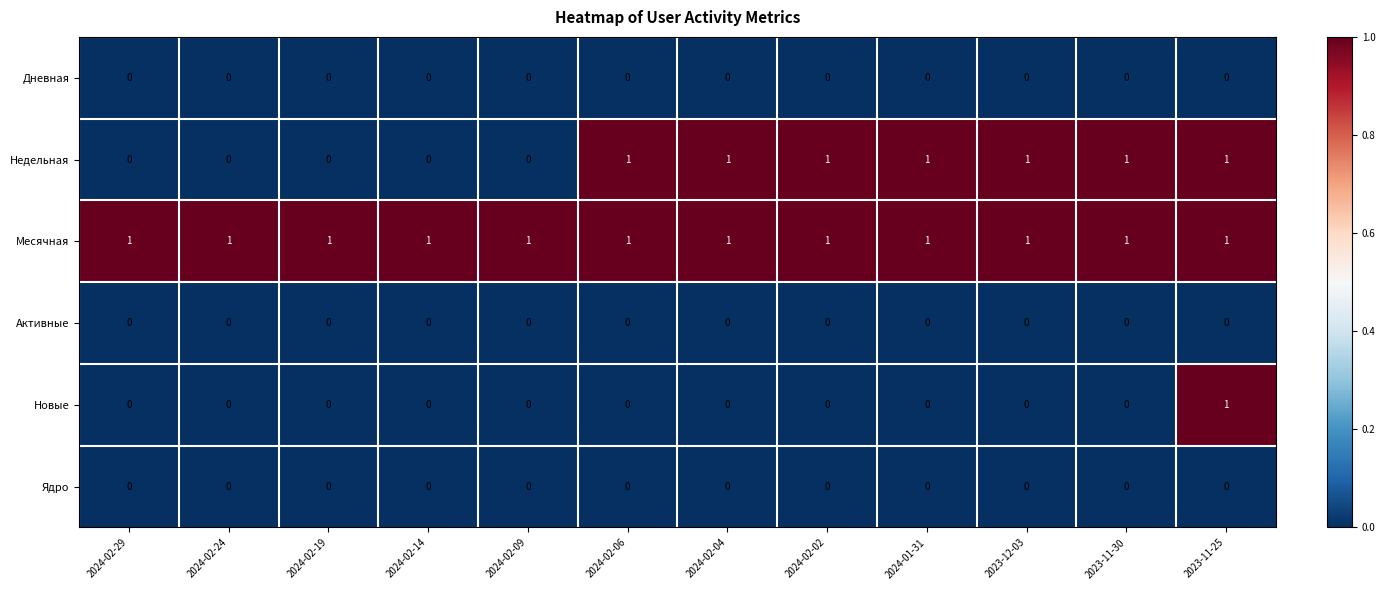

True or false: Активные has a value of 0 at 2023-11-30.

True